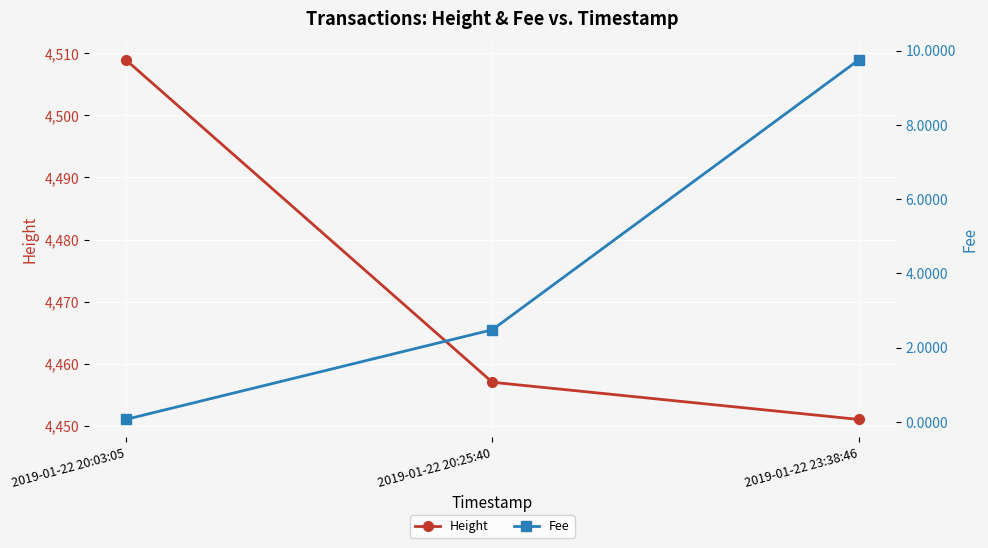

The Fee series shows 0.0 at 2019-01-22 20:03:05. True or false?

False